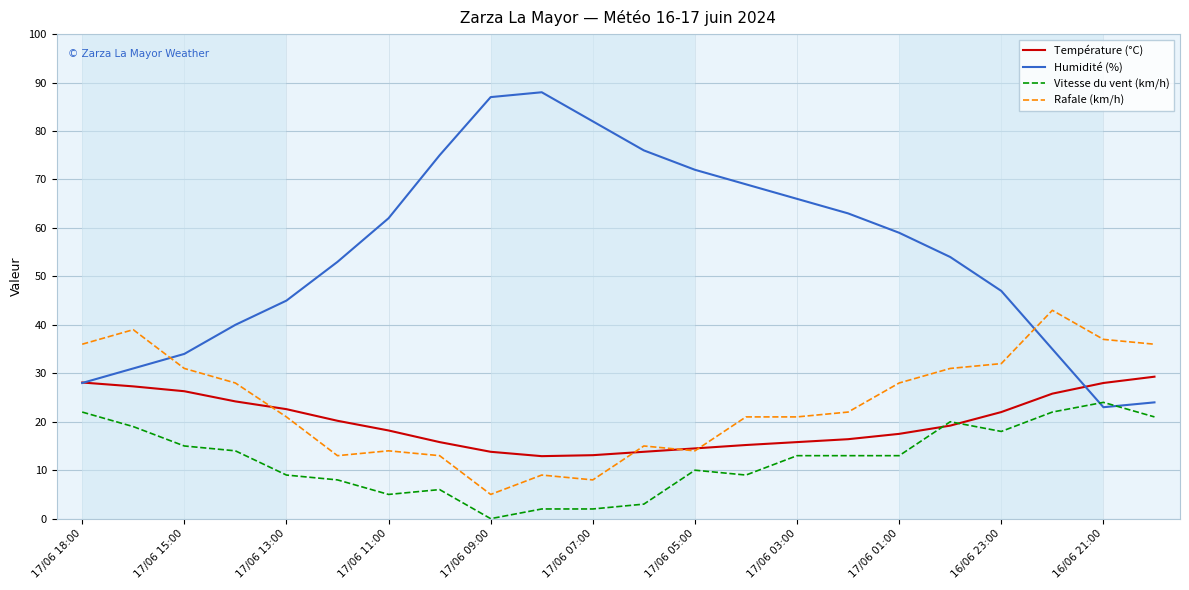

What is the difference between the maximum and second lowest values in the Rafale (km/h) series?

35.0